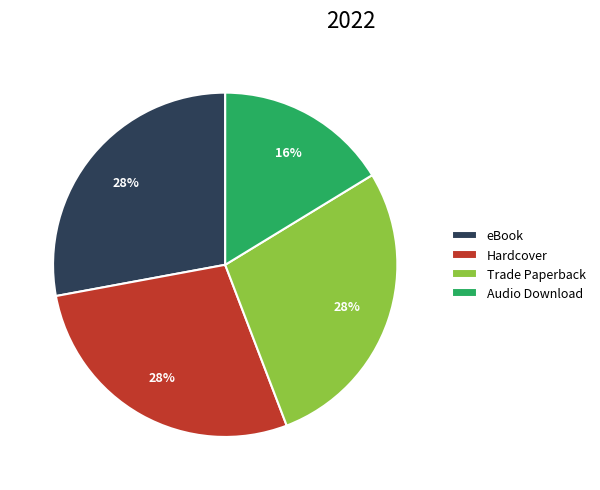

True or false: Trade Paperback accounts for 22% of the total.

False